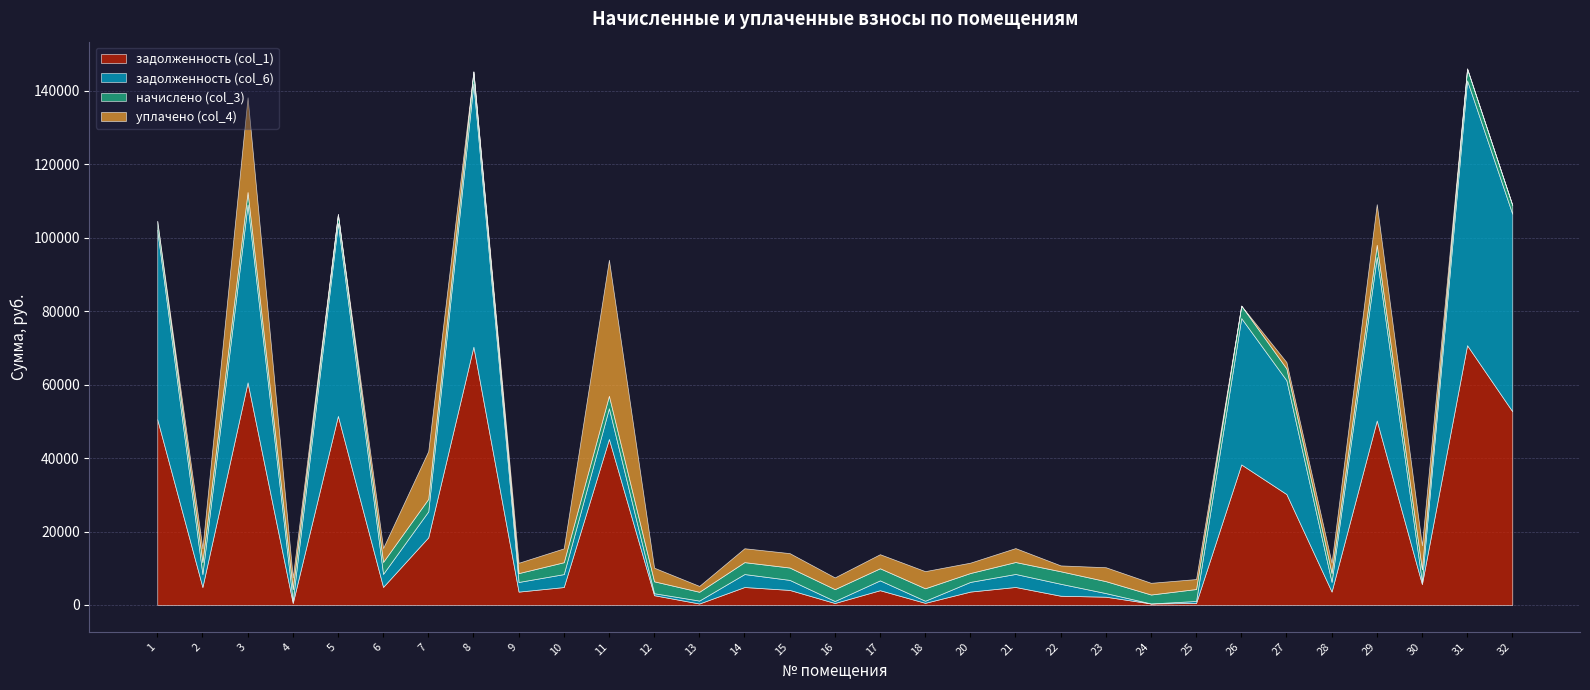

Does the chart have visible grid lines?

Yes